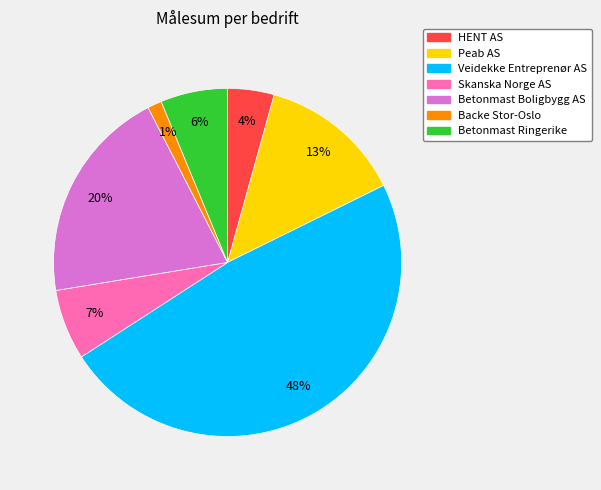

To the nearest percent, what portion does Betonmast Ringerike represent?

6%